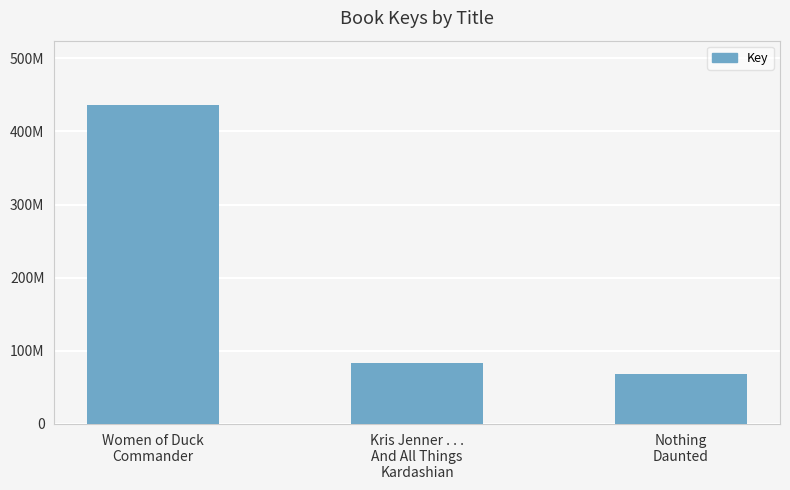

What is the average value?

195889519